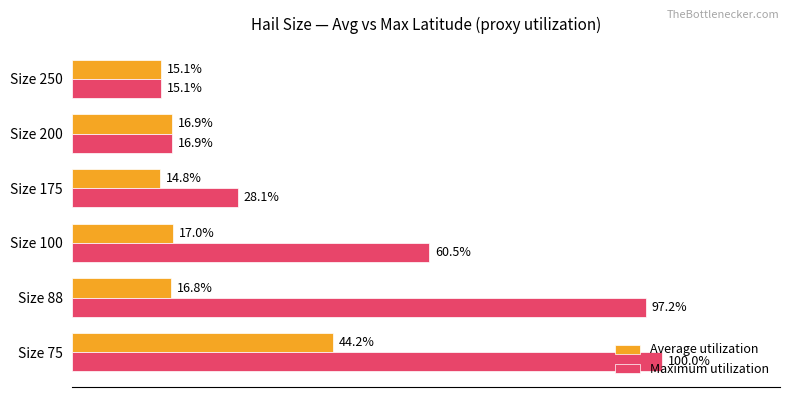

At which label is Average utilization closest to 29?

Size 100